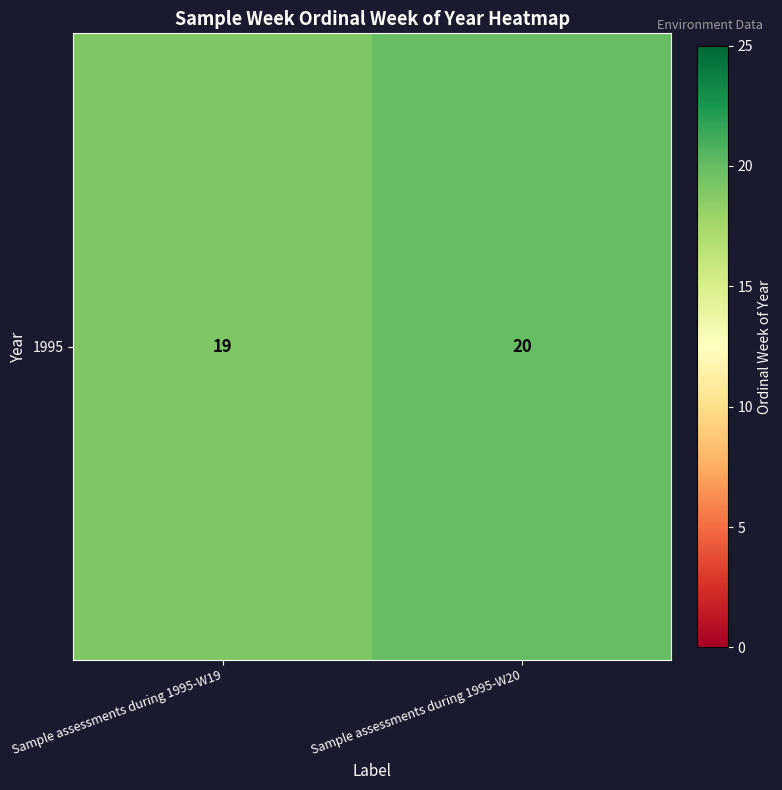

Reading left to right, list all the values displayed in this chart.

19	20